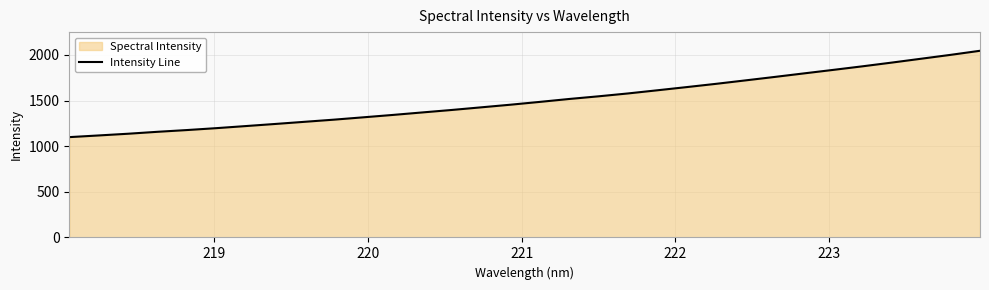

True or false: there are more than 1 points higher than both neighbors.

False